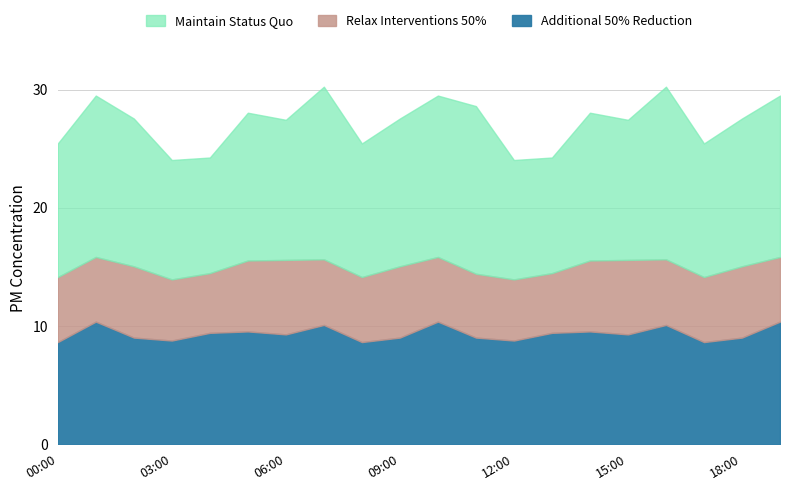

True or false: P2 and Additional 50% Reduction intersect in this chart.

False